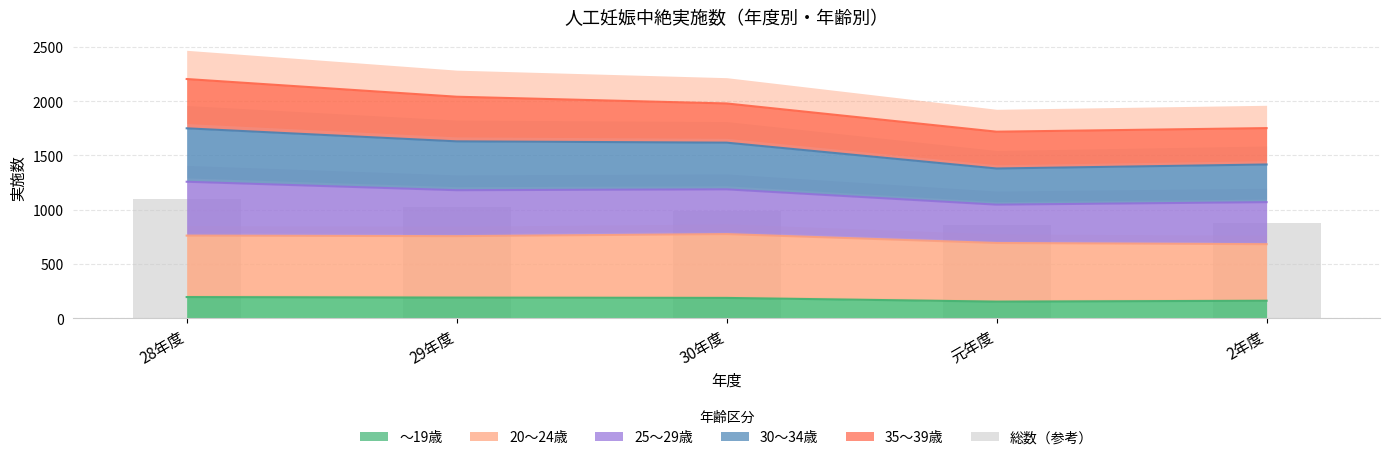

What is the sum of all values?

4845.0